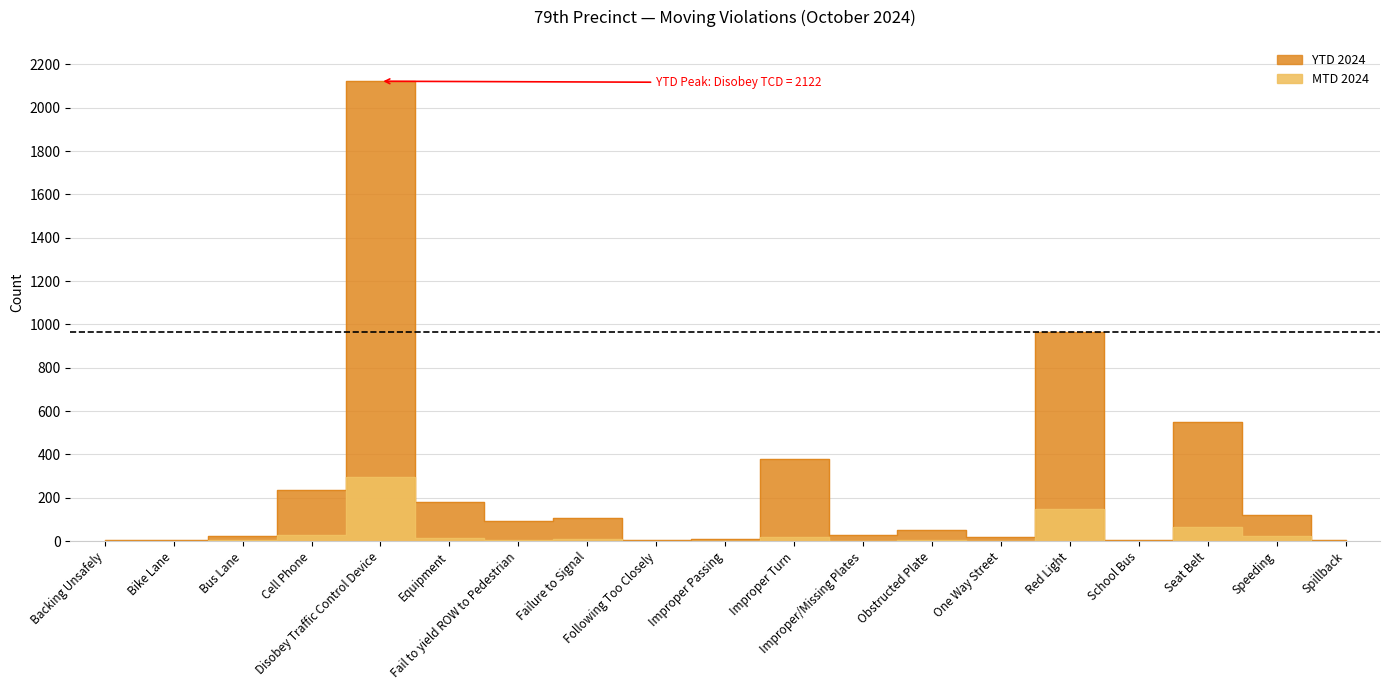

Is the value of YTD 2024 at Seat Belt greater than the value of MTD 2024 at Bus Lane?

Yes